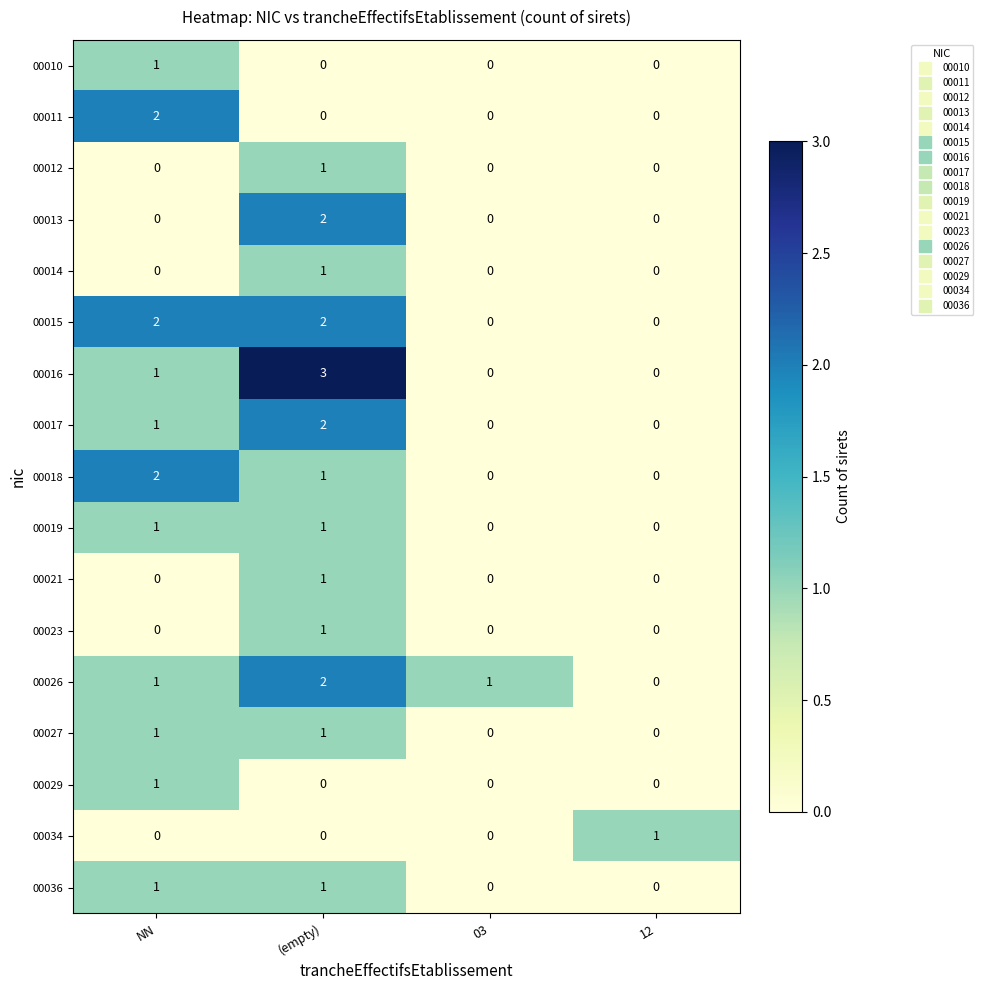

Count the number of categories in the chart.

4